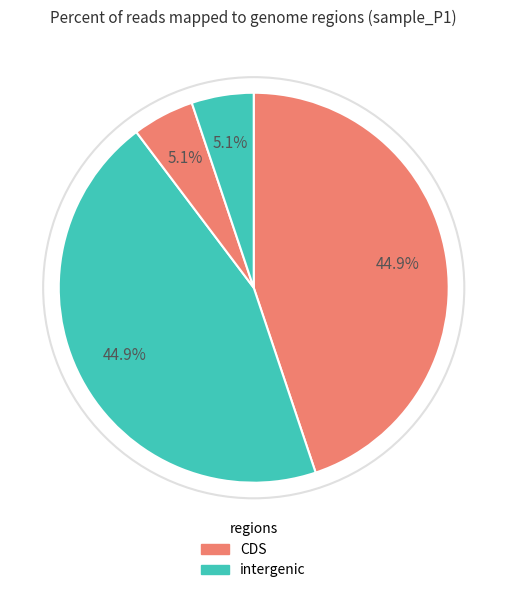

Is there any slice that represents more than half of the pie?

No